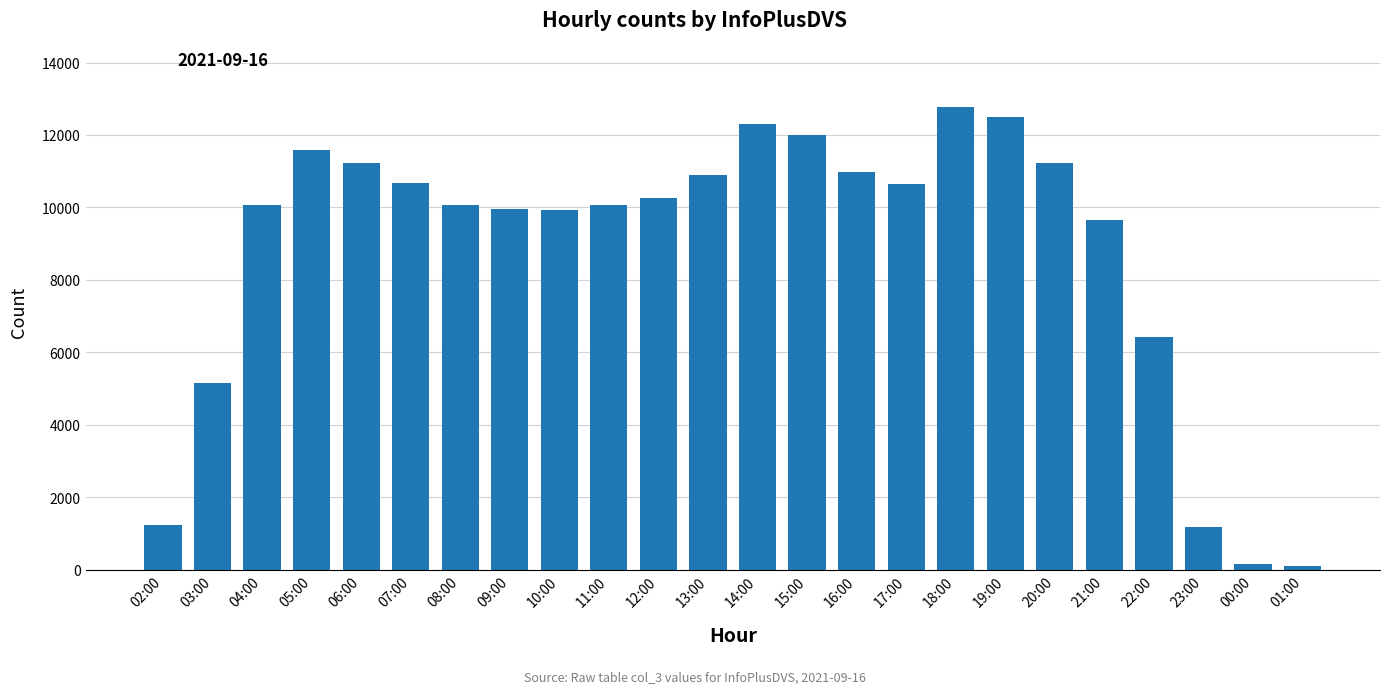

The value at 05:00 is 2373. True or false?

False